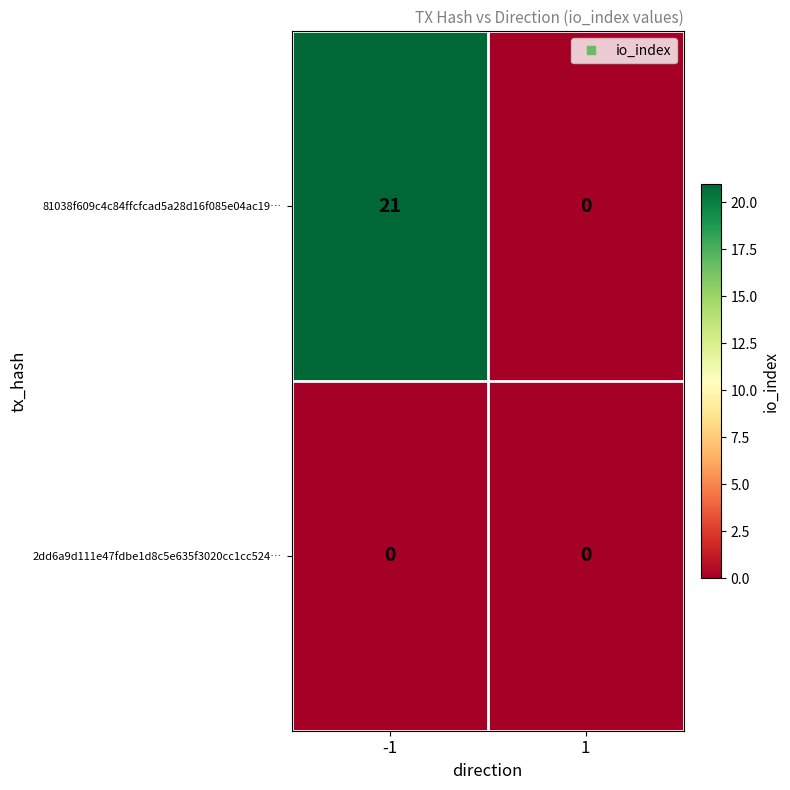

Reading left to right, transcribe all the data shown in this chart.

81038f609c4c84ffcfcad5a28d16f085e04ac19…: 21	0
2dd6a9d111e47fdbe1d8c5e635f3020cc1cc524…: 0	0